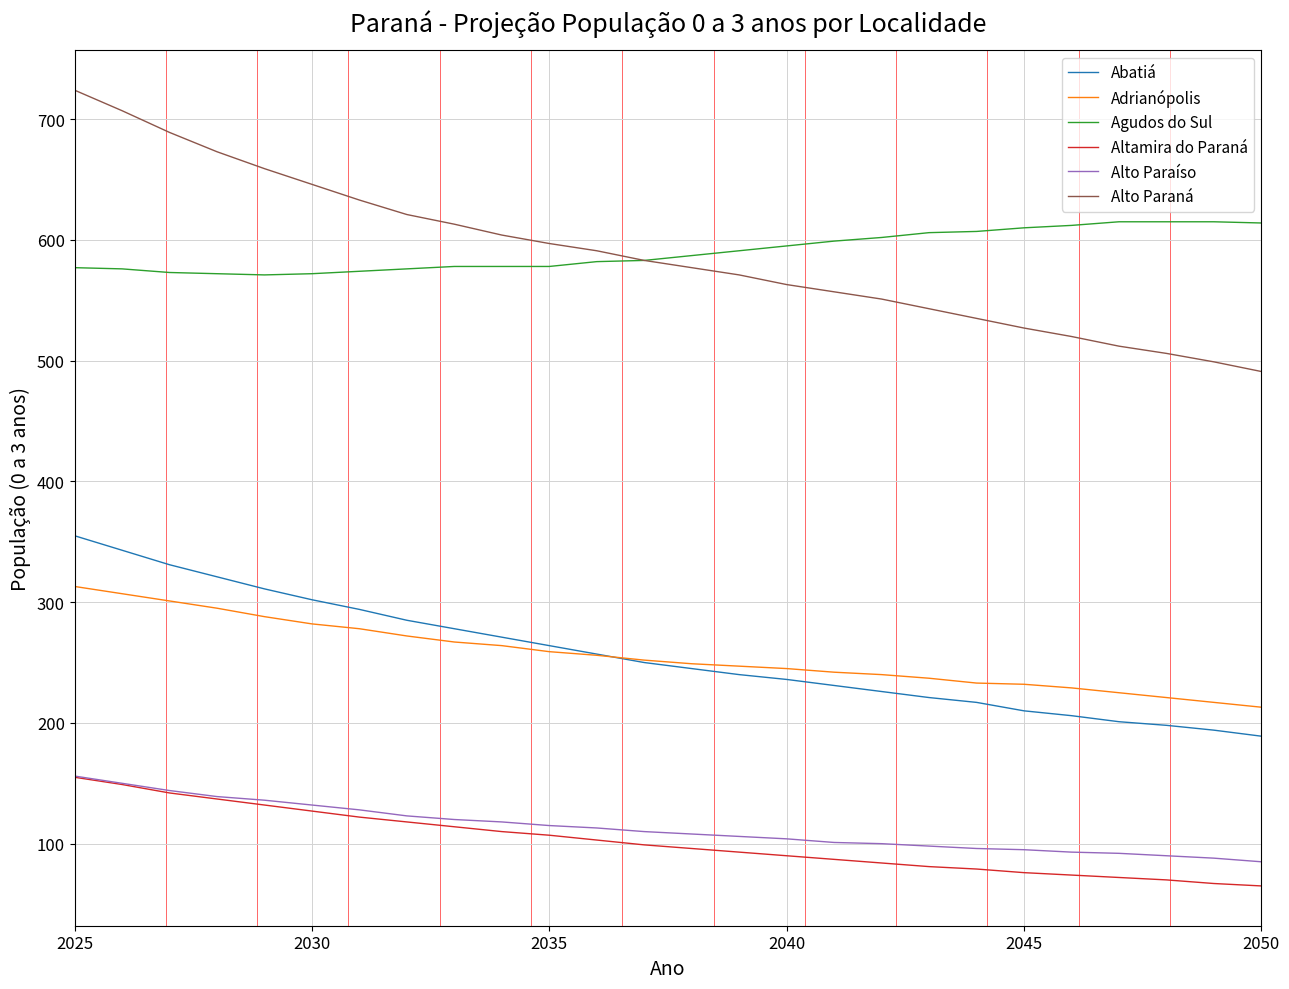

How many lines are shown in the chart?

6